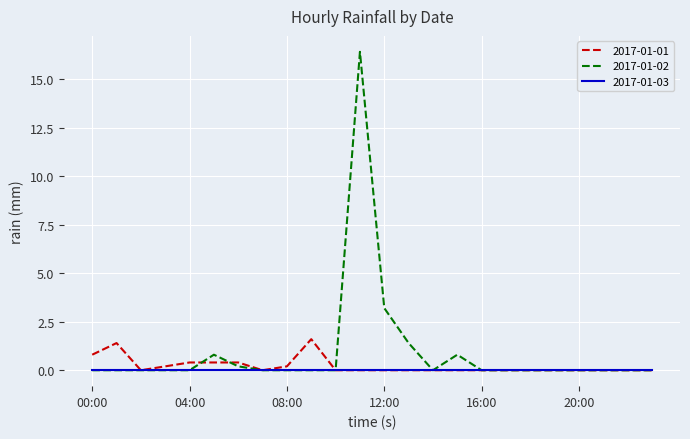

At how many categories does at least one series exceed 2?

2